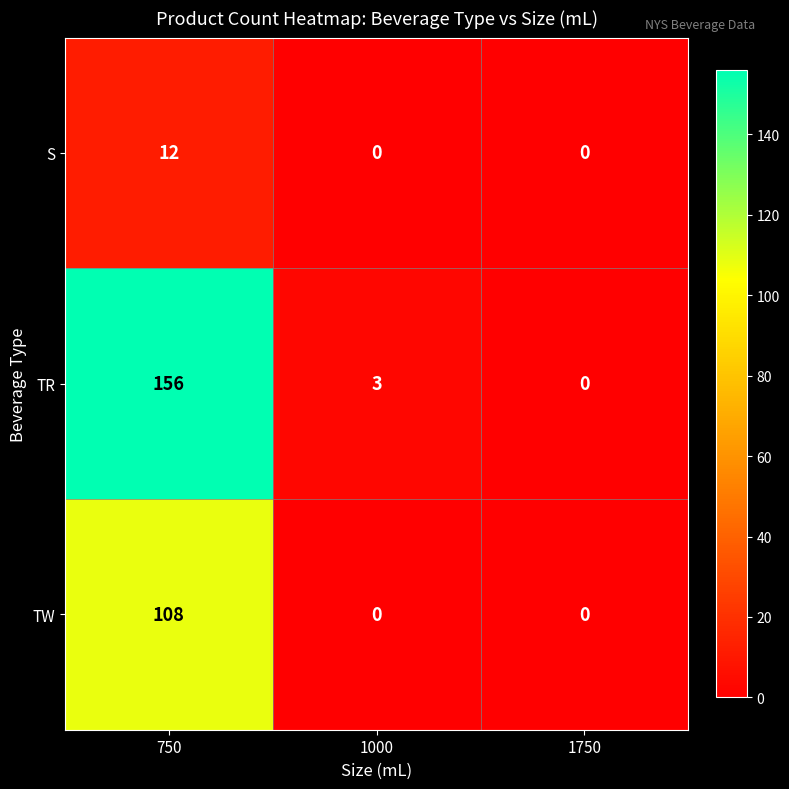

How many data points in S are above 0?

1